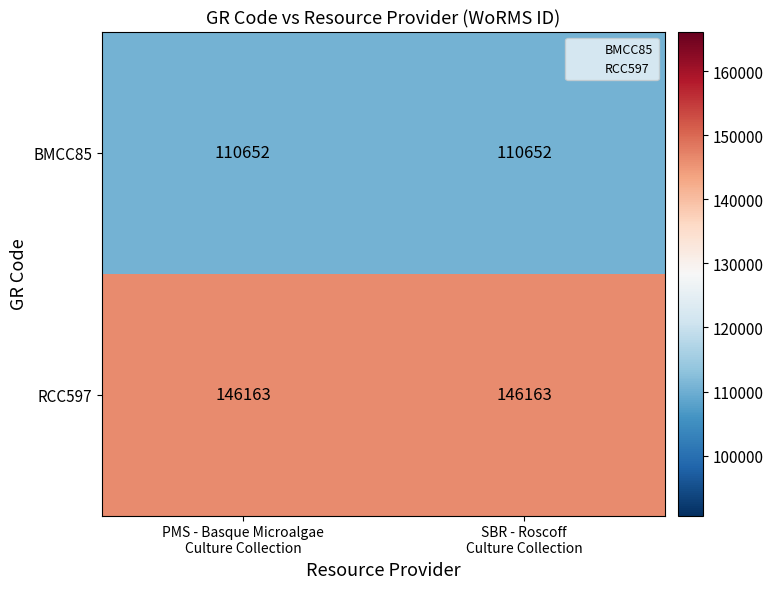

Rank the series by their average value, from lowest to highest.

BMCC85, RCC597